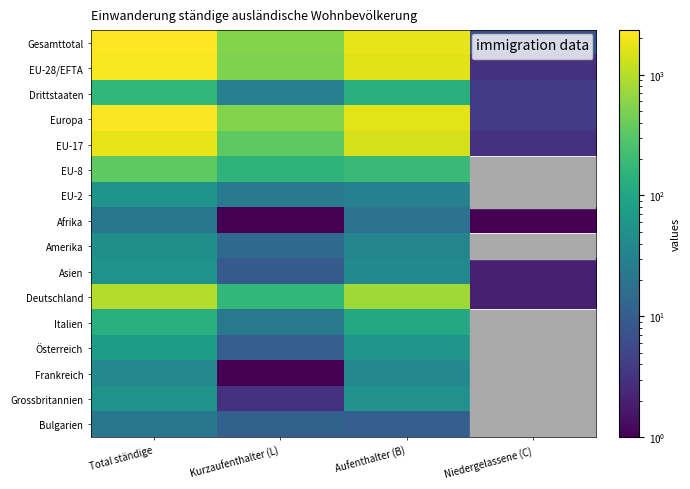

True or false: Grossbritannien has a value of 34.9 at Total ständige.

False